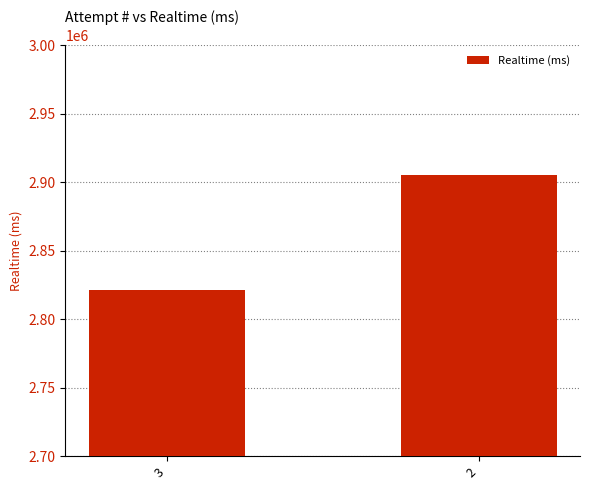

The chart shows a value of 5194049 at 2. True or false?

False